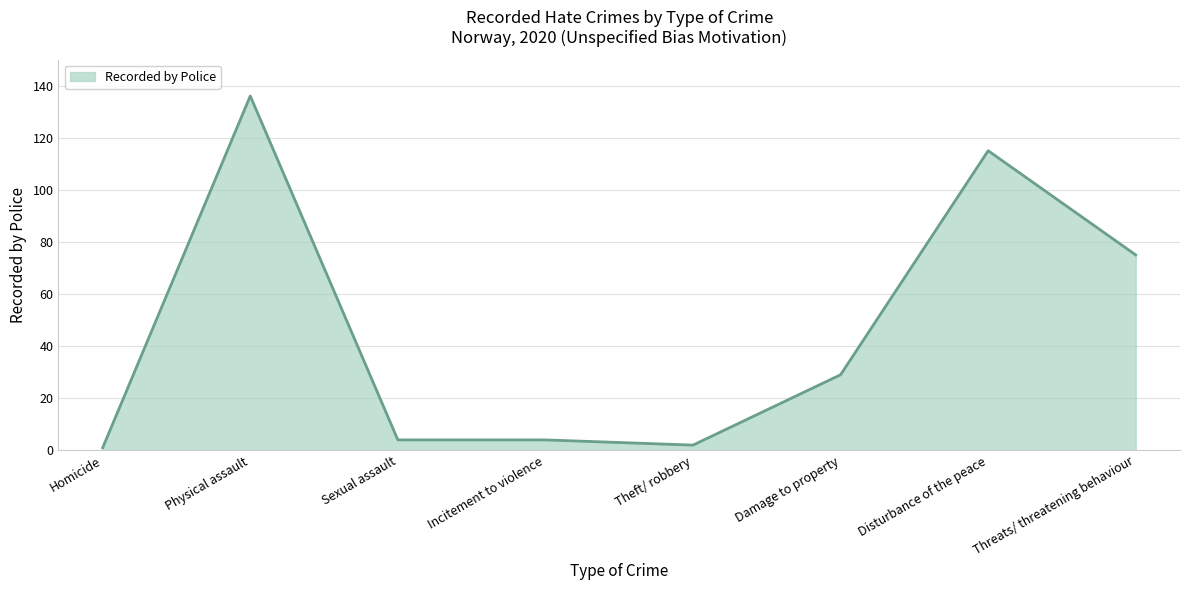

What is the greatest value displayed?

136